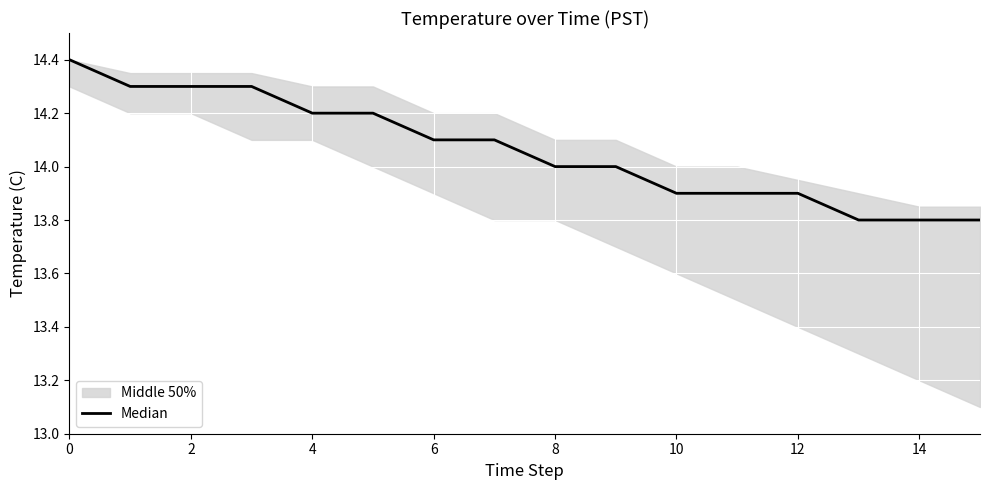

Reading left to right, transcribe all the data shown in this chart.

14.4	14.3	14.3	14.3	14.2	14.2	14.1	14.1	14.0	14.0	13.9	13.9	13.9	13.8	13.8	13.8